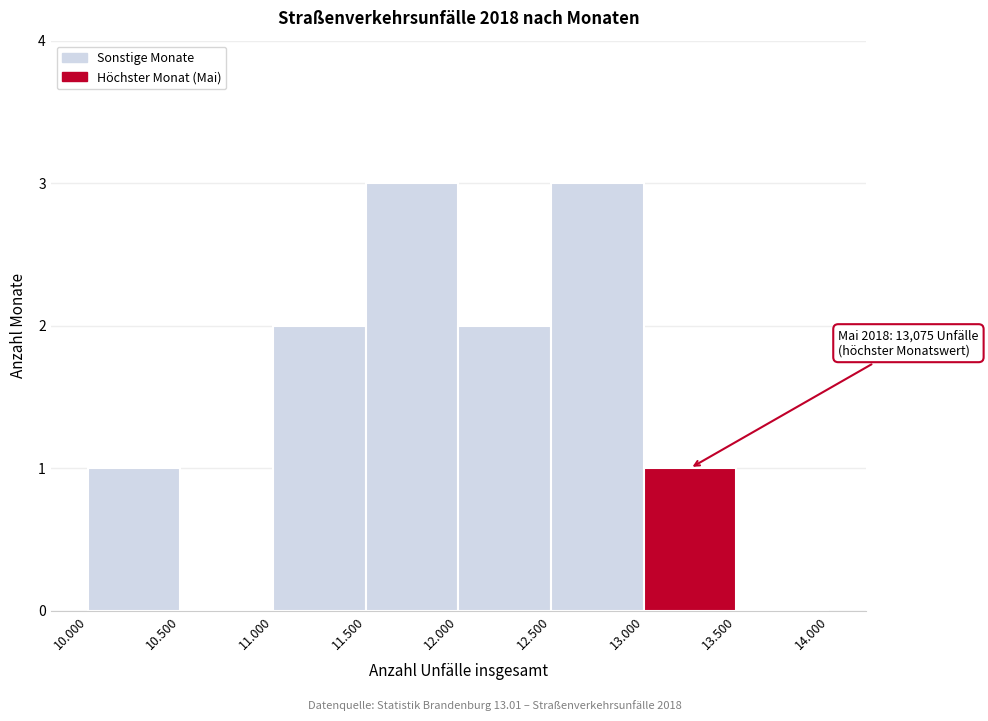

Reading left to right, transcribe all the data shown in this chart.

10.000=1	10.500=0	11.000=2	11.500=3	12.000=2	12.500=3	13.000=1	13.500=0